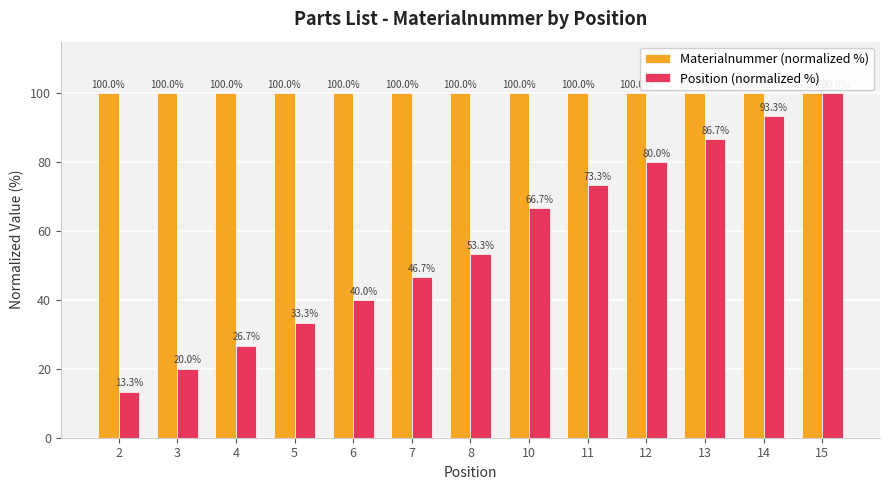

Rank the series by their average value, from highest to lowest.

Materialnummer (normalized %), Position (normalized %)